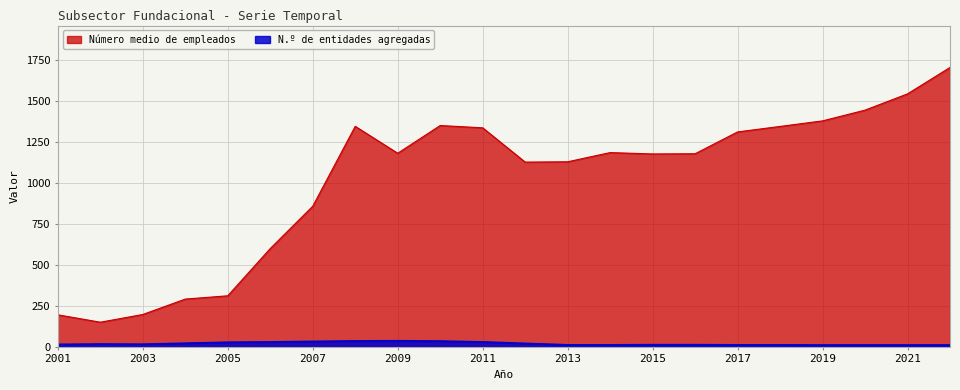

List the series in order of their overall mean, lowest first.

N.º de entidades agregadas, Número medio de empleados